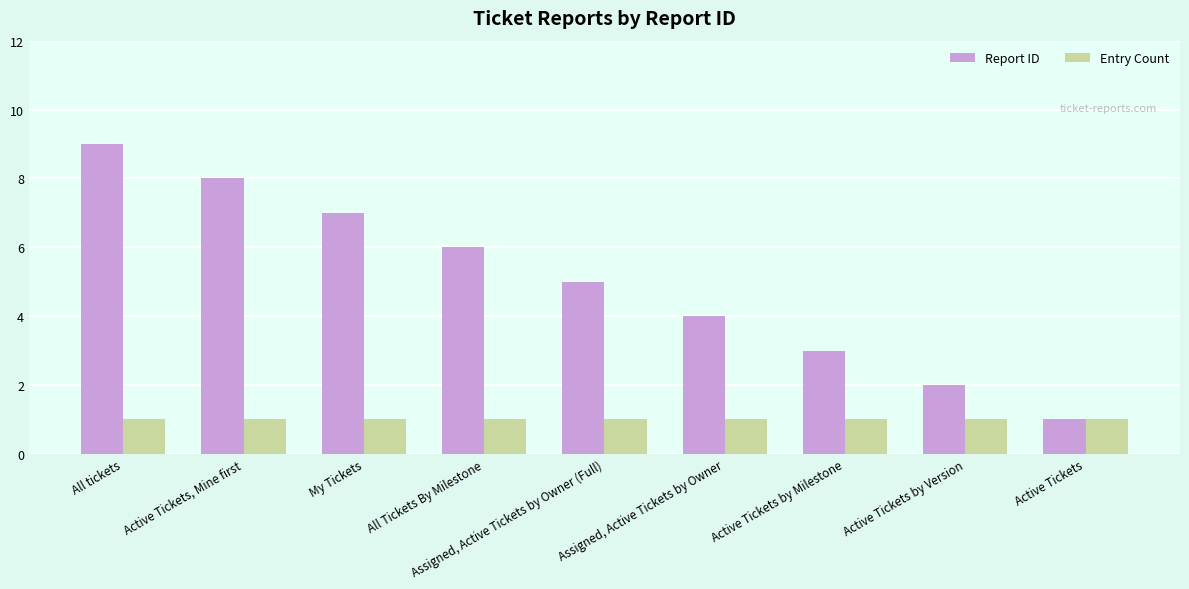

Which series has the largest total across all categories?

Report ID